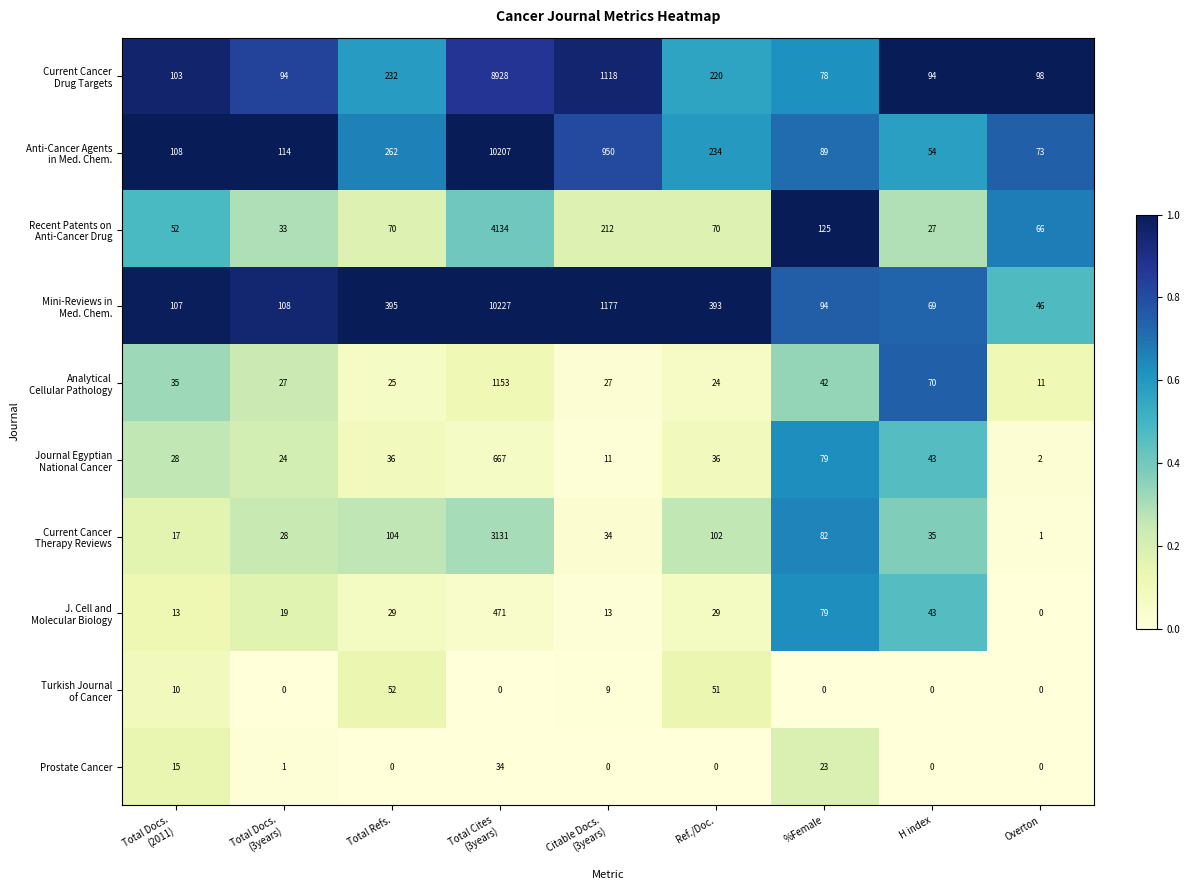

The value of Prostate Cancer at Total Refs. is 16. True or false?

False